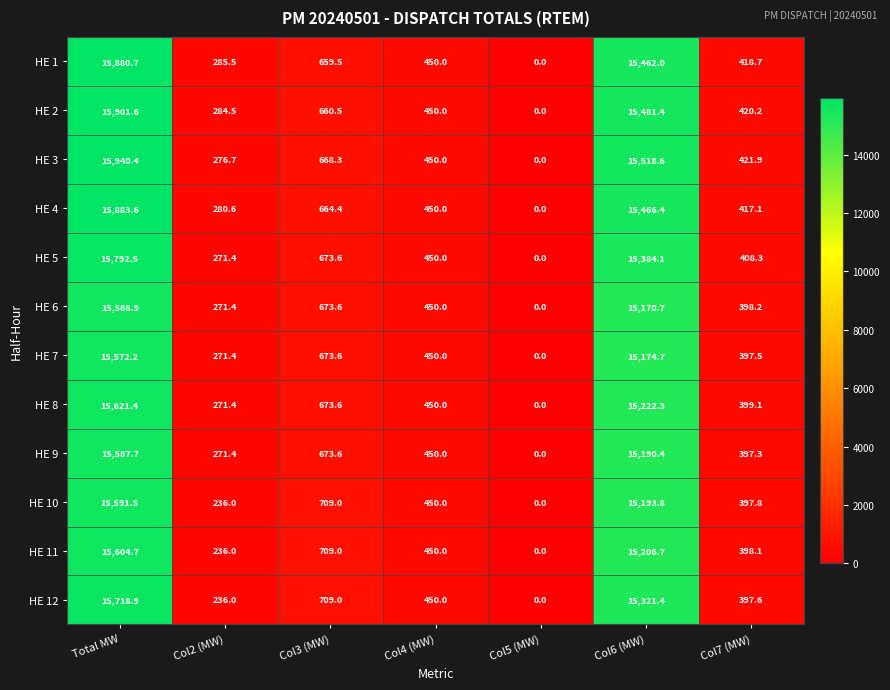

What is the sum of the HE 3 values at Col7 (MW) and Col3 (MW)?

1090.2